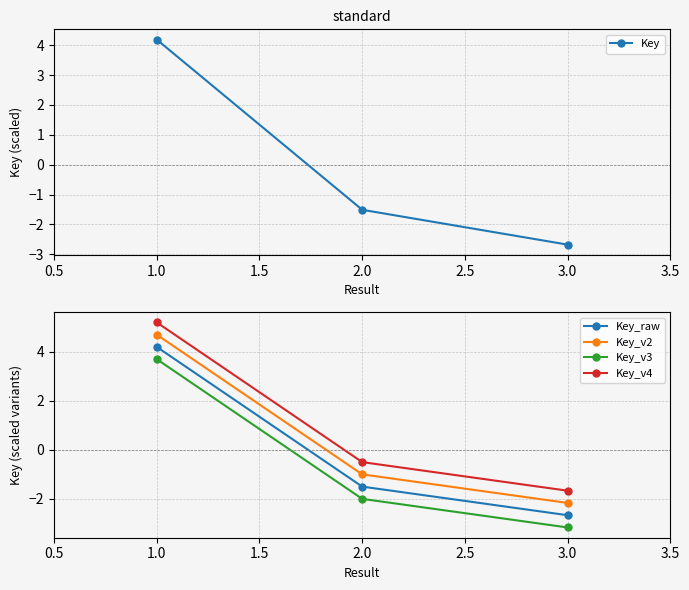

Count the number of categories in the chart.

3